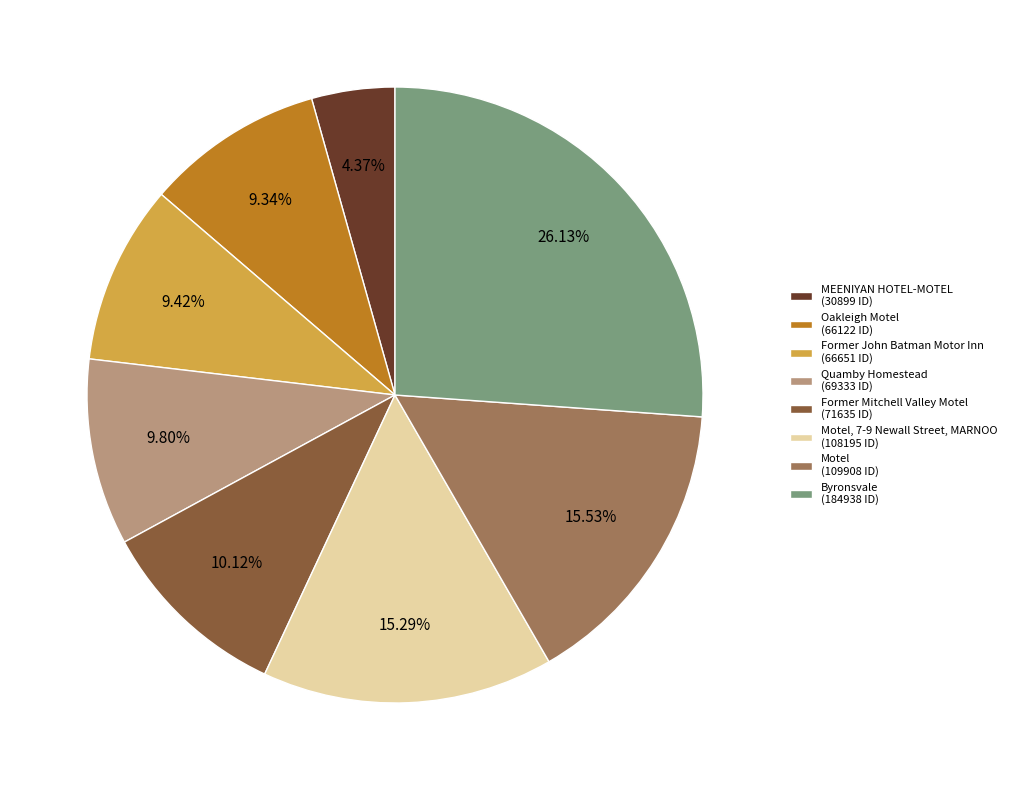

Is there a majority slice in this chart?

No